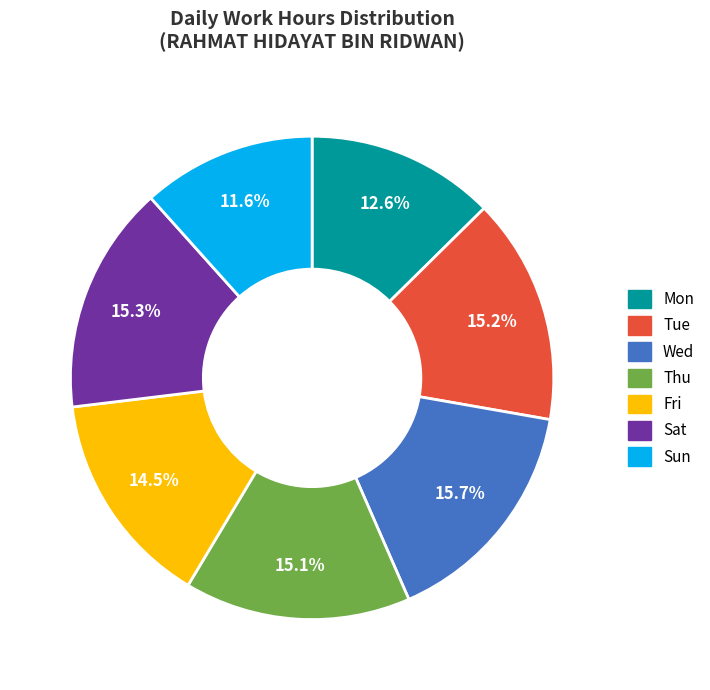

What is the total percentage of Tue and Sun?

26.8%